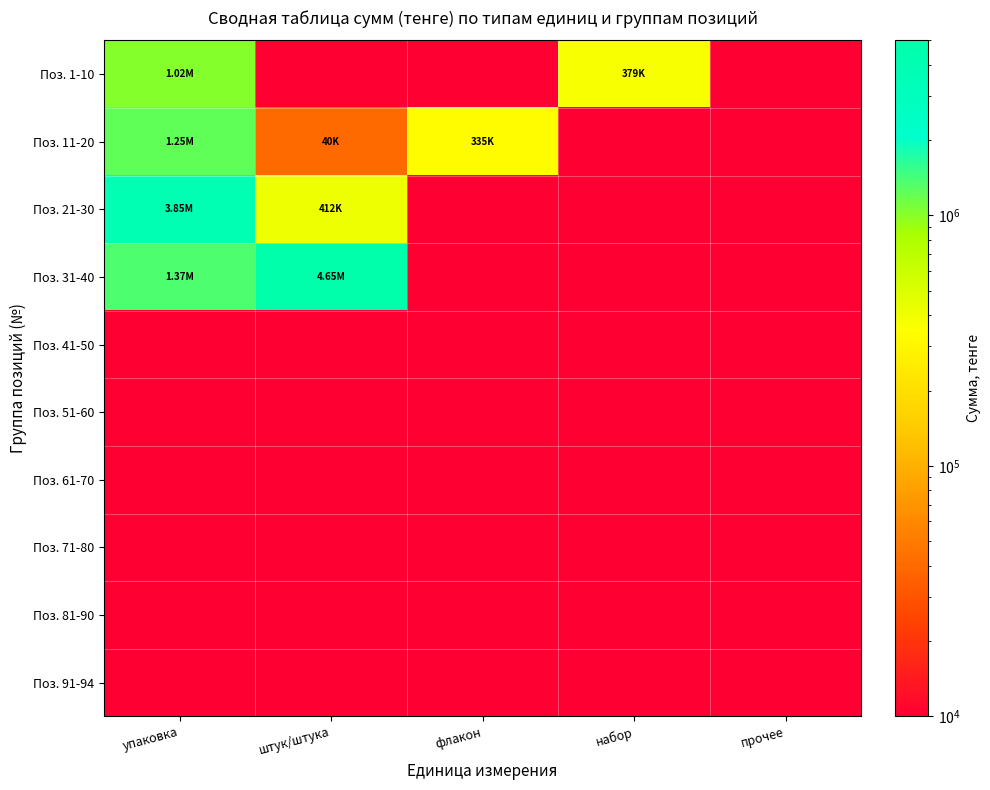

Where is Поз. 21-30 nearest to the value 2131545?

штук/штука